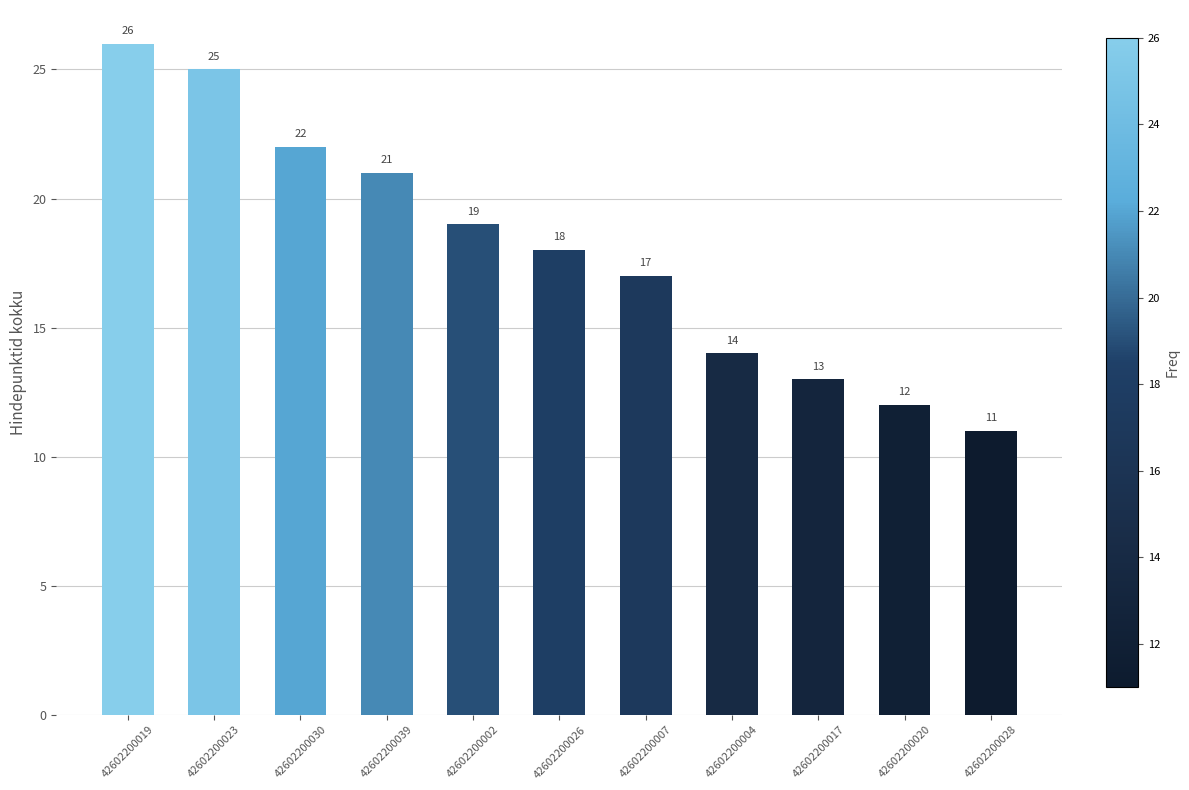

Between 42602200004 and 42602200020, which is larger?

42602200004